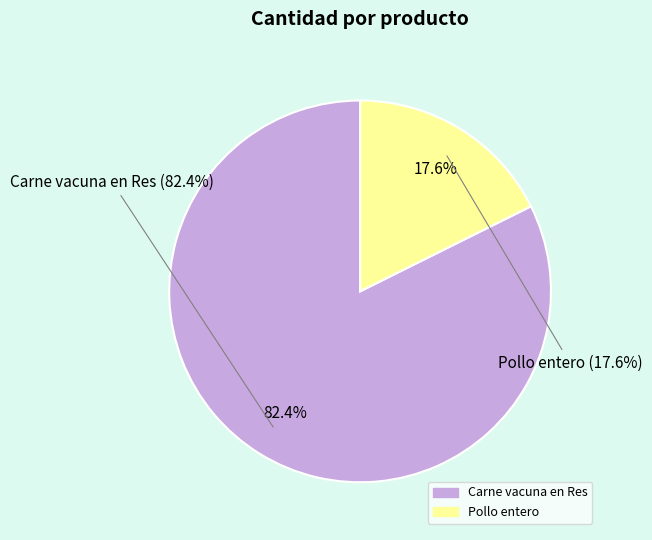

Combined, what portion of the pie is Pollo entero and Carne vacuna en Res?

100.0%